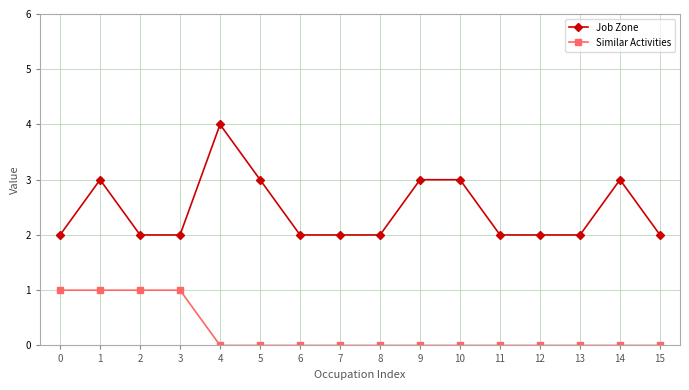

True or false: Job Zone and Similar Activities intersect in this chart.

False